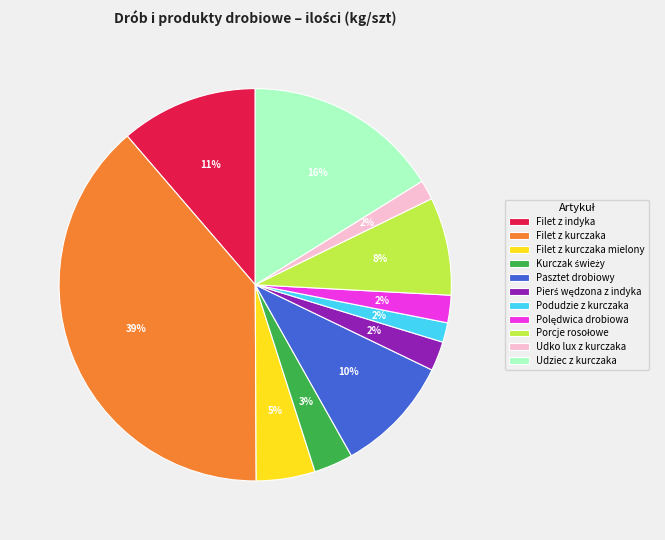

Is it true that Udko lux z kurczaka is 2% of the pie?

True